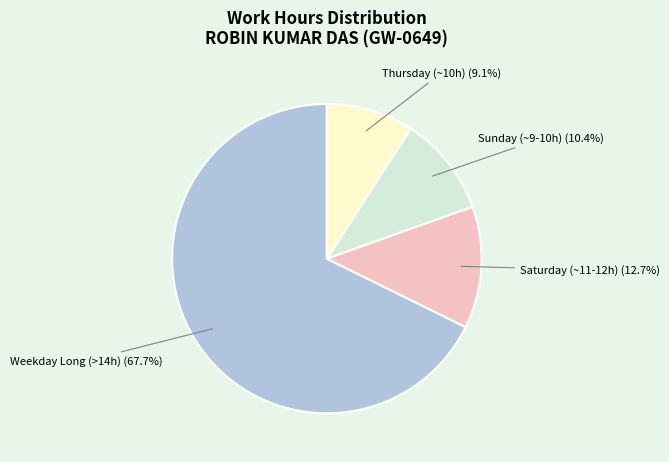

To the nearest percent, what is the average slice percentage?

25%